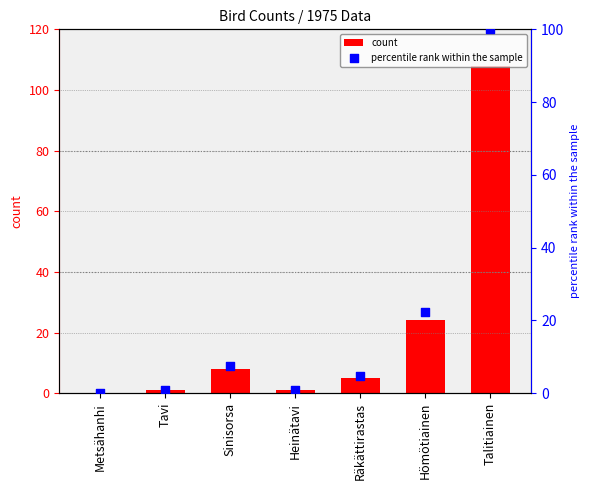

Which series reaches the maximum Y coordinate?

count